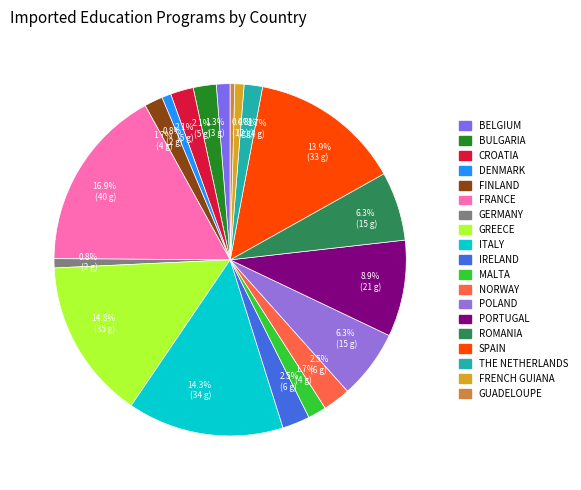

What is the largest slice in the pie chart?

France